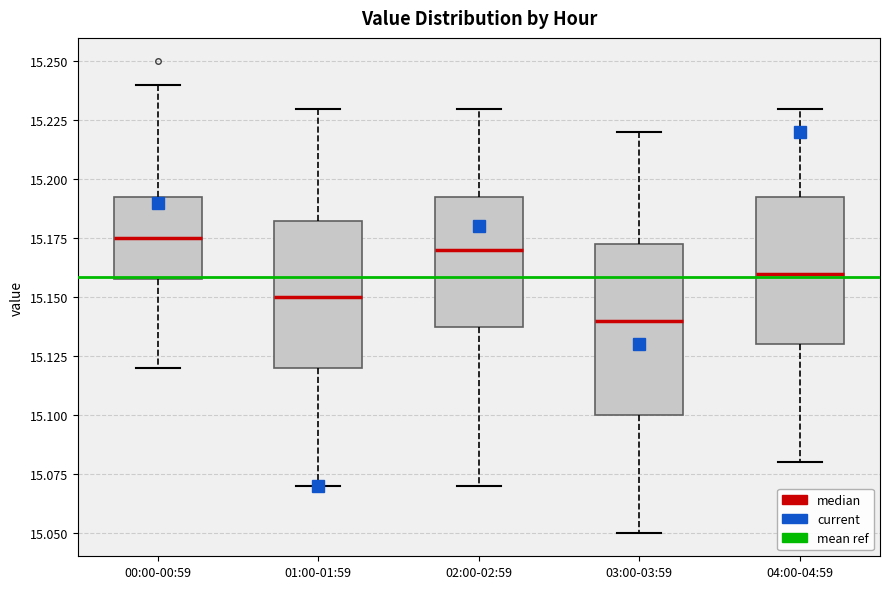

Where does the upper whisker of the box for 03:00-03:59 end on the y-axis? The values are not printed on the chart, so give them approximately, as read against the axis.

15.220